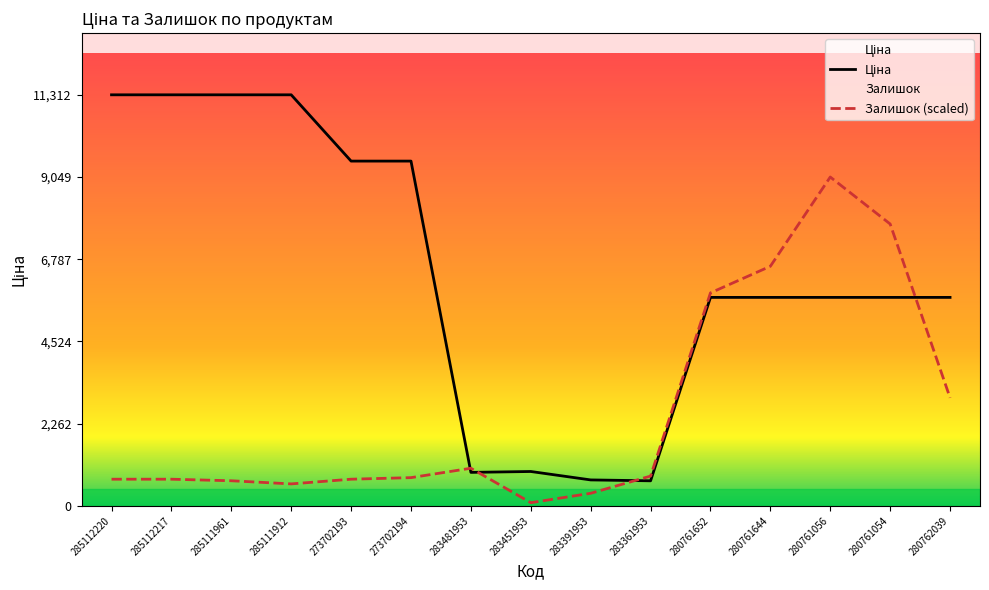

Reading left to right, what are all the values shown in this chart?

Ціна: 11312.5	11312.5	11312.5	11312.5	9488.2	9488.2	920.5	944.9	713.0	688.5	5736.9	5736.9	5736.9	5736.9	5736.9
Залишок: 732.6	732.6	689.5	603.3	732.6	775.7	1034.3	86.2	344.8	818.8	5860.9	6593.6	9050.0	7757.1	2973.6